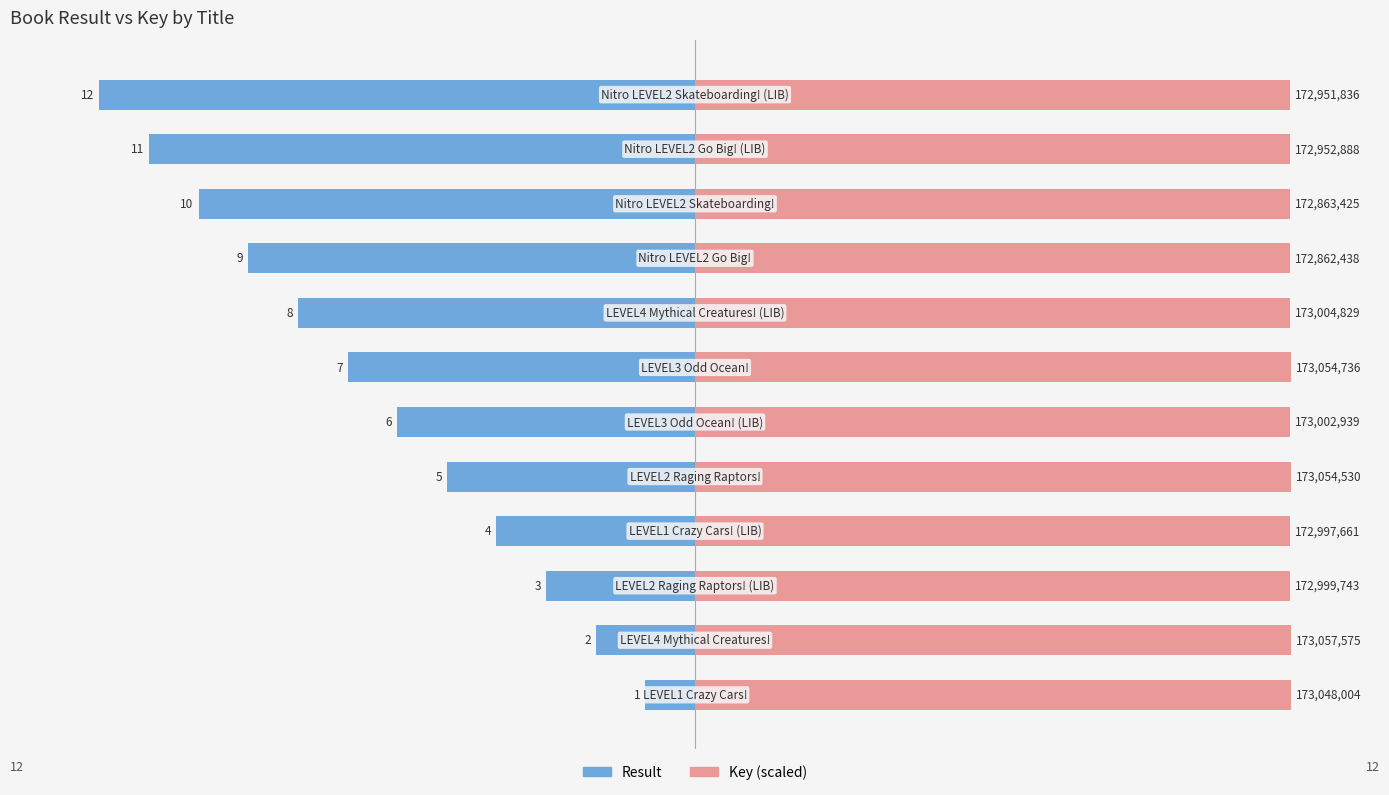

Reading left to right, extract all data points from this chart.

Result: 0=-1.0	1=-2.0	2=-3.0	3=-4.0	4=-5.0	5=-6.0	6=-7.0	7=-8.0	8=-9.0	9=-10.0	10=-11.0	11=-12.0
Key: 0=12.0	1=12.0	2=12.0	3=12.0	4=12.0	5=12.0	6=12.0	7=12.0	8=12.0	9=12.0	10=12.0	11=12.0